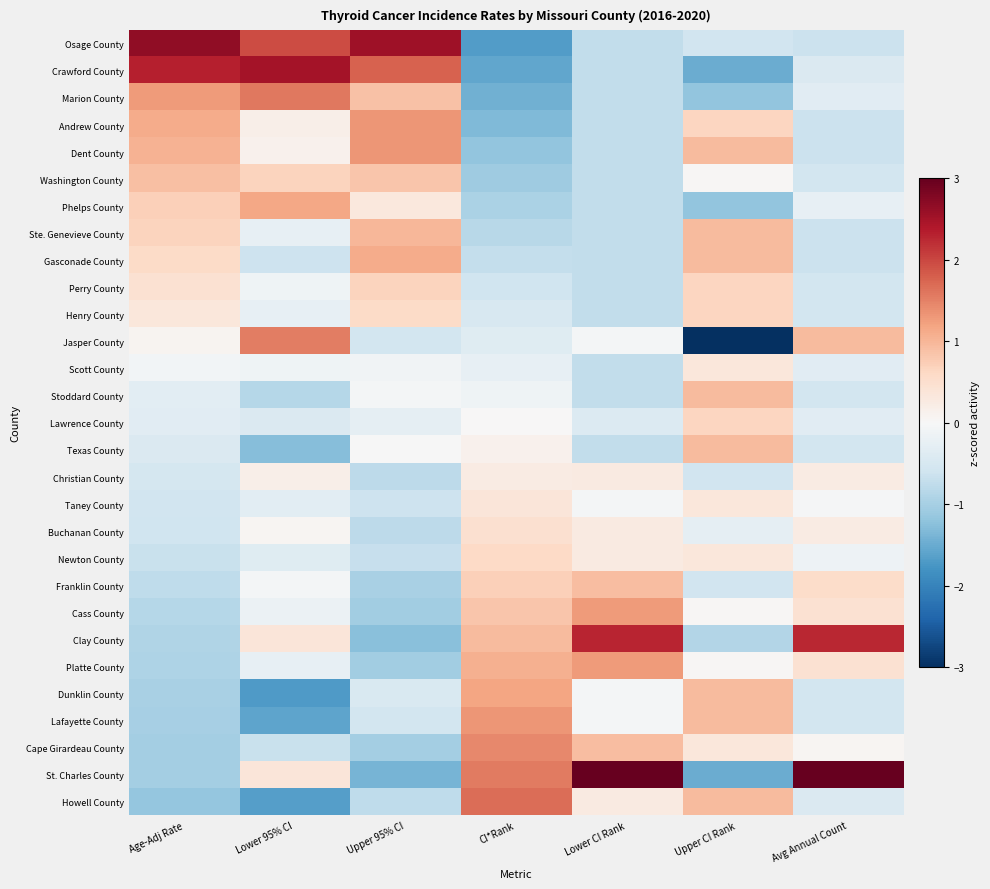

Rank the series at Age-Adj Rate from lowest to highest value.

Howell County, Cape Girardeau County, St. Charles County, Lafayette County, Dunklin County, Platte County, Clay County, Cass County, Franklin County, Newton County, Buchanan County, Taney County, Christian County, Texas County, Lawrence County, Stoddard County, Scott County, Jasper County, Henry County, Perry County, Gasconade County, Ste. Genevieve County, Phelps County, Washington County, Dent County, Andrew County, Marion County, Crawford County, Osage County